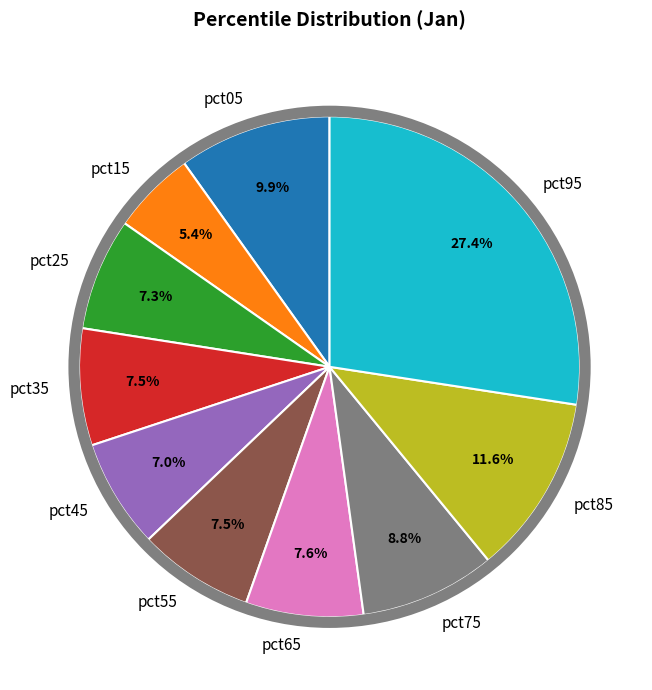

Does any single category account for the majority?

No